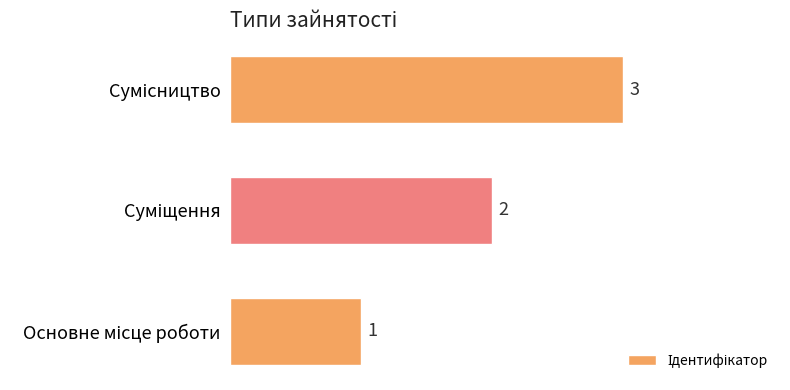

What is the maximum value shown in the chart?

3